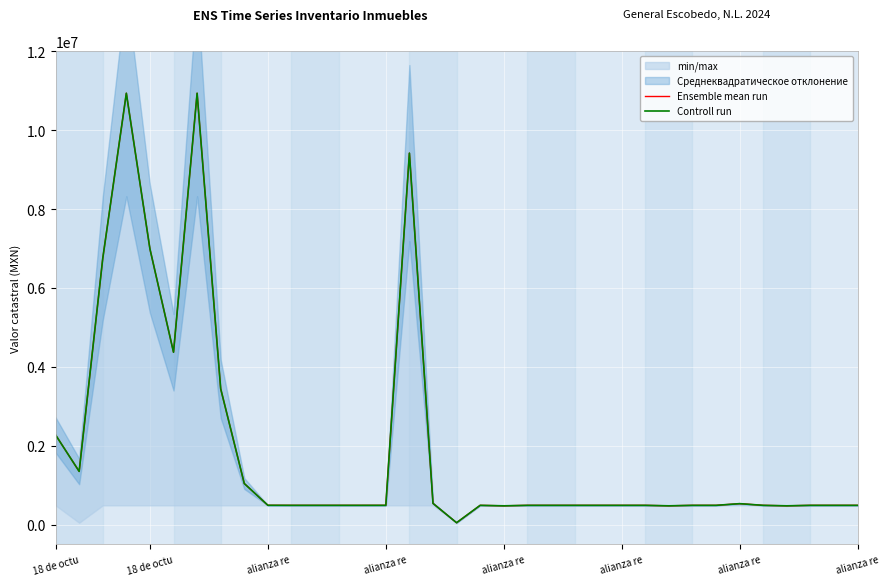

Is the value of Controll run at alianza re greater than the value of Ensemble mean run at 28?

Yes